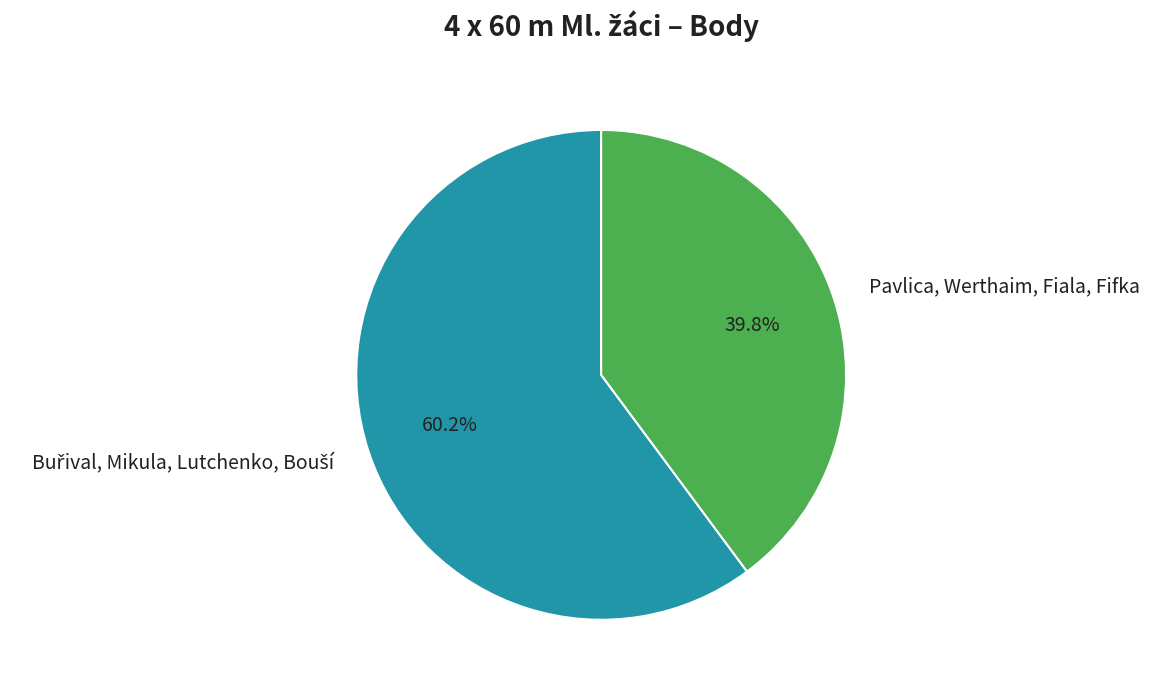

Which category has the smallest portion of the pie?

Pavlica, Werthaim, Fiala, Fifka